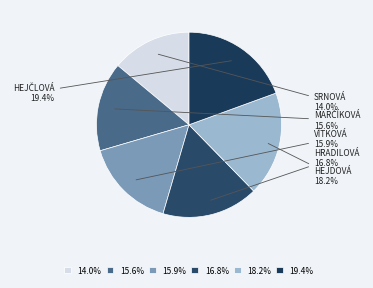

How many segments does this pie chart have?

6